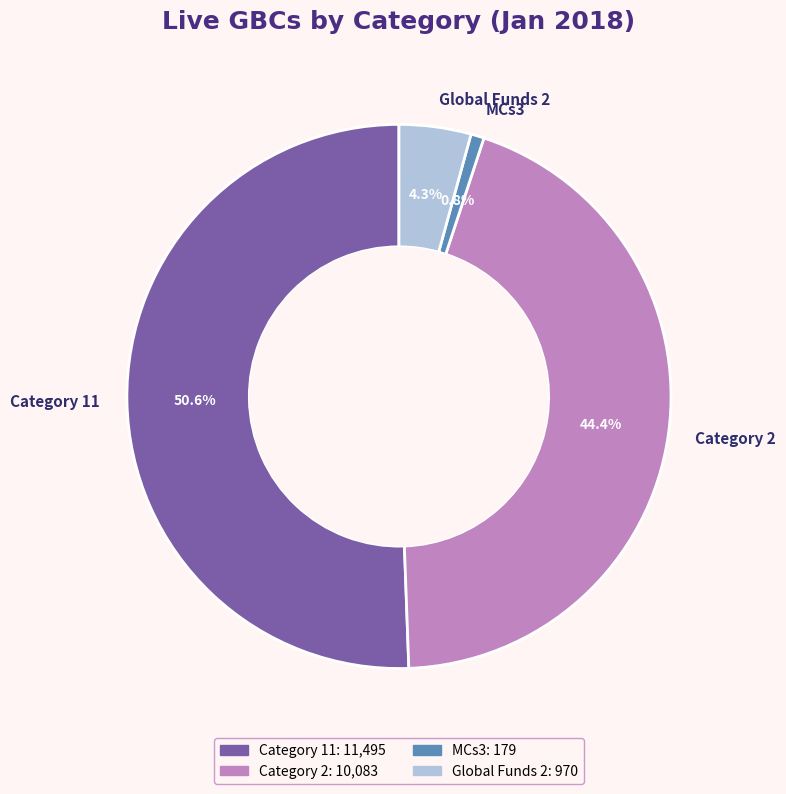

How many slices are in this pie chart?

4